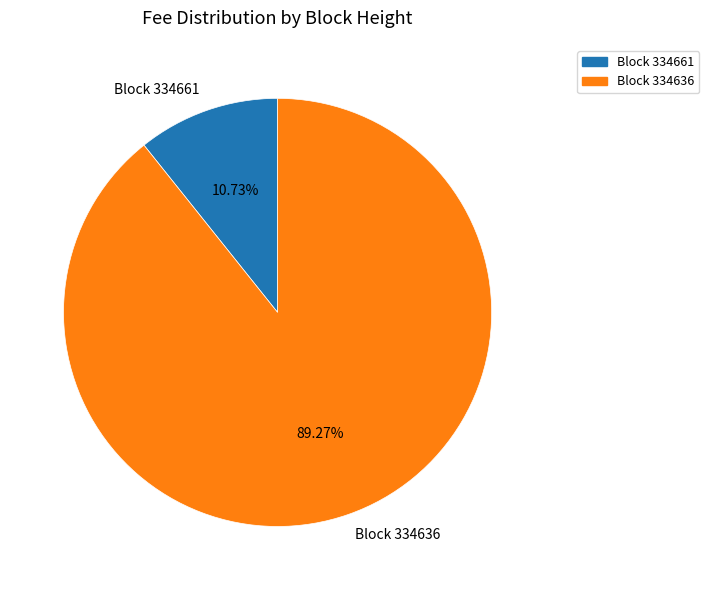

Which slice is the smallest?

Block 334661